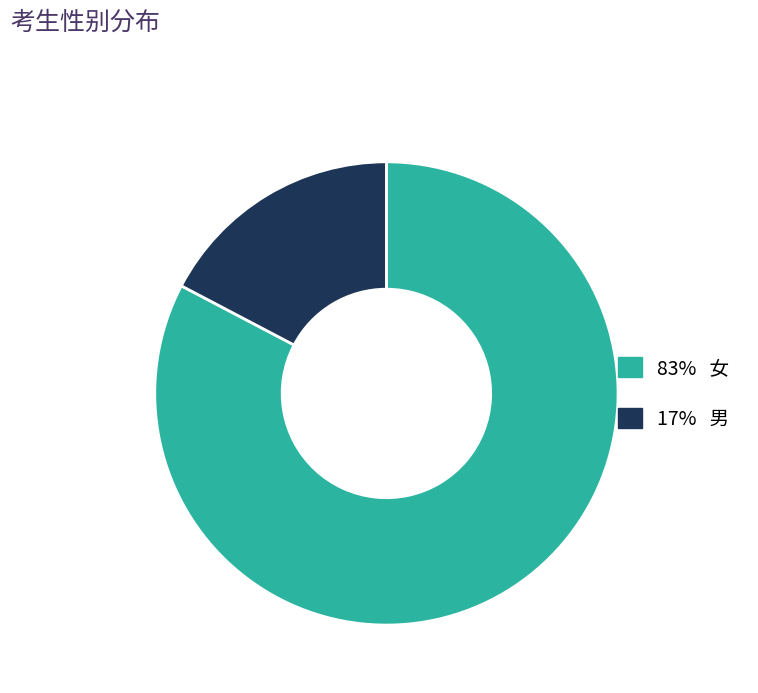

Is there any slice that represents more than half of the pie?

Yes